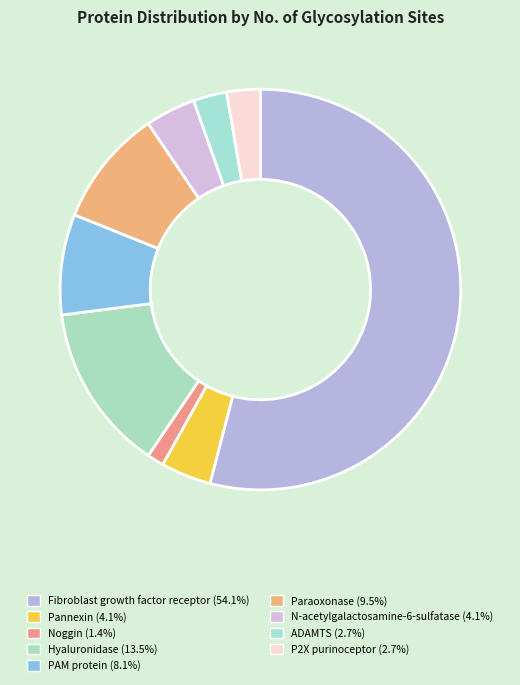

How many segments does this pie chart have?

9